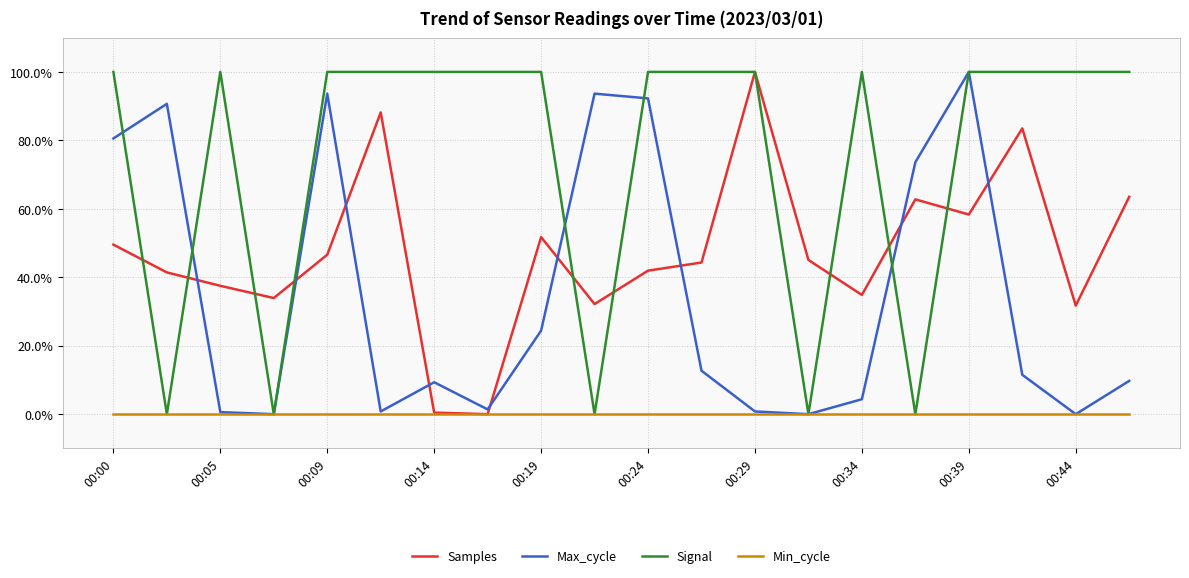

What is the difference between the maximum and second lowest values in the Samples series?

99.5